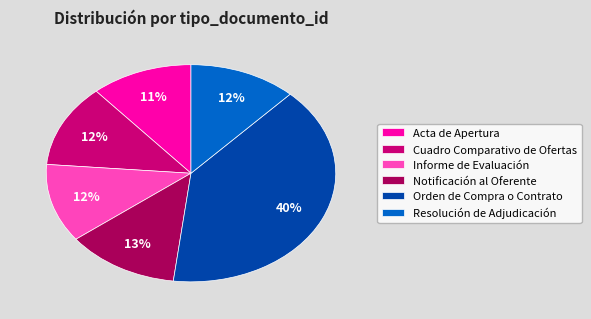

True or false: Cuadro Comparativo de Ofertas accounts for 25% of the total.

False